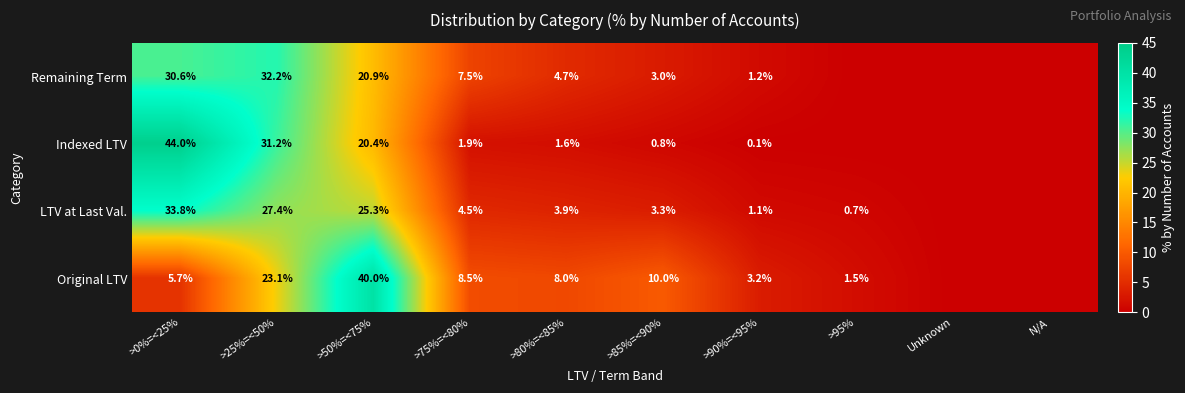

What is the total value across all series at >80%=<85%?

18.2